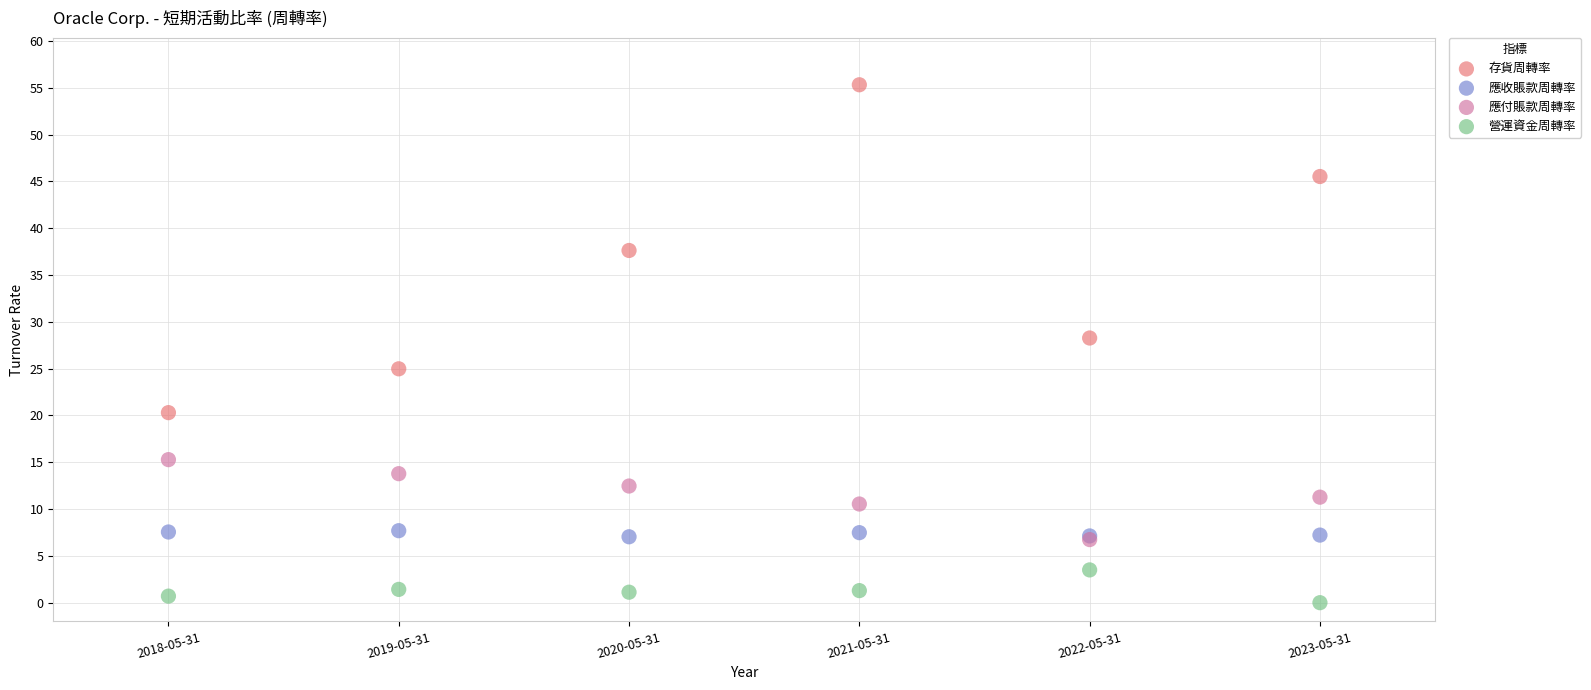

Across all series, what Y value is closest to 27?

28.3